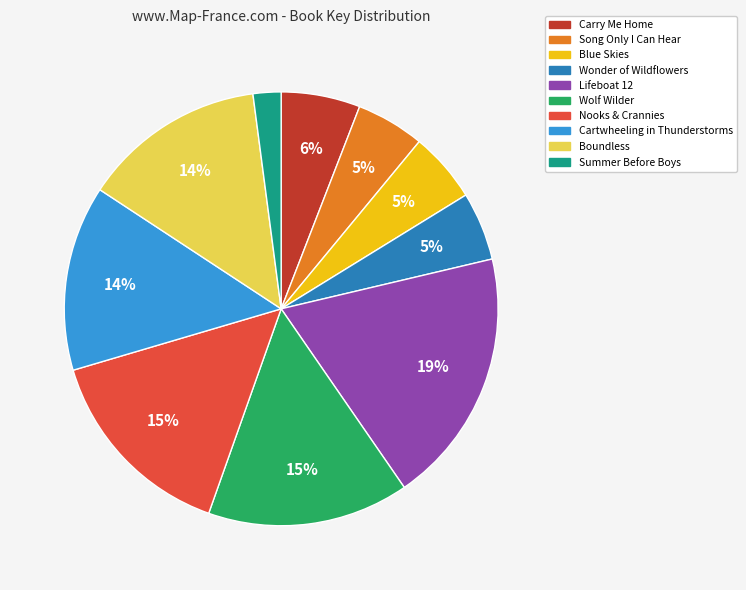

Is the sum of Nooks & Crannies and Carry Me Home greater than half?

No